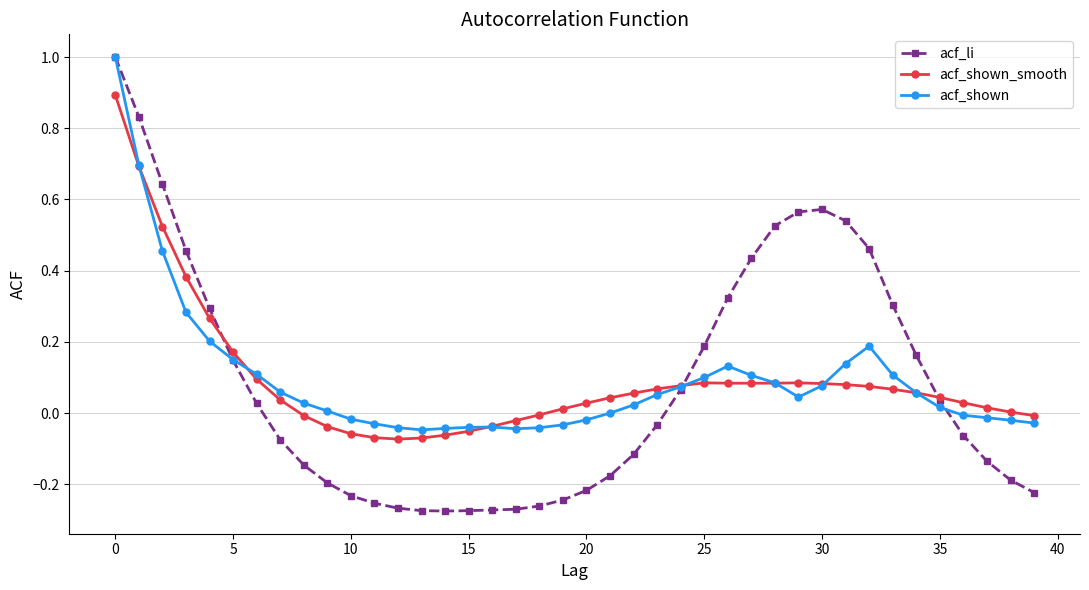

How many data points does each series have?

40